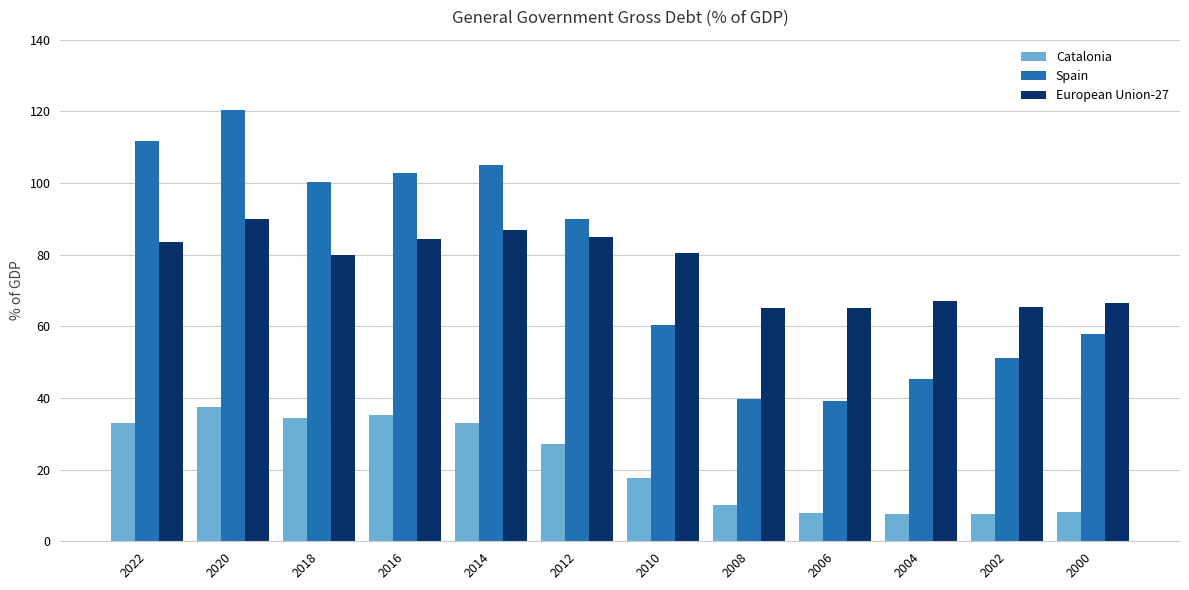

Is it true that Spain equals 60.5 at 2010?

True